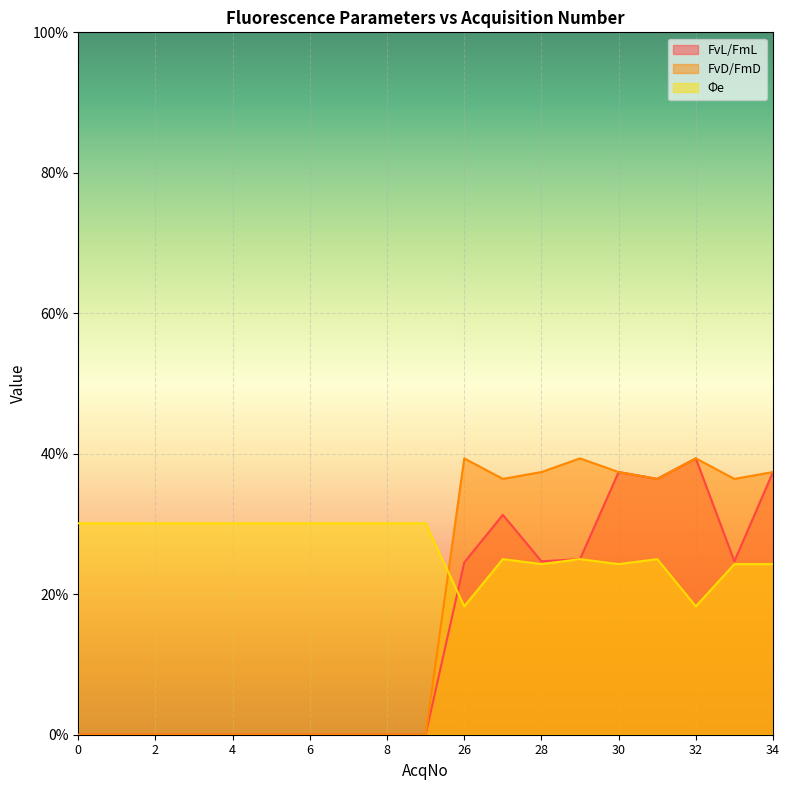

The FvL/FmL series shows 0.6 at 30. True or false?

False